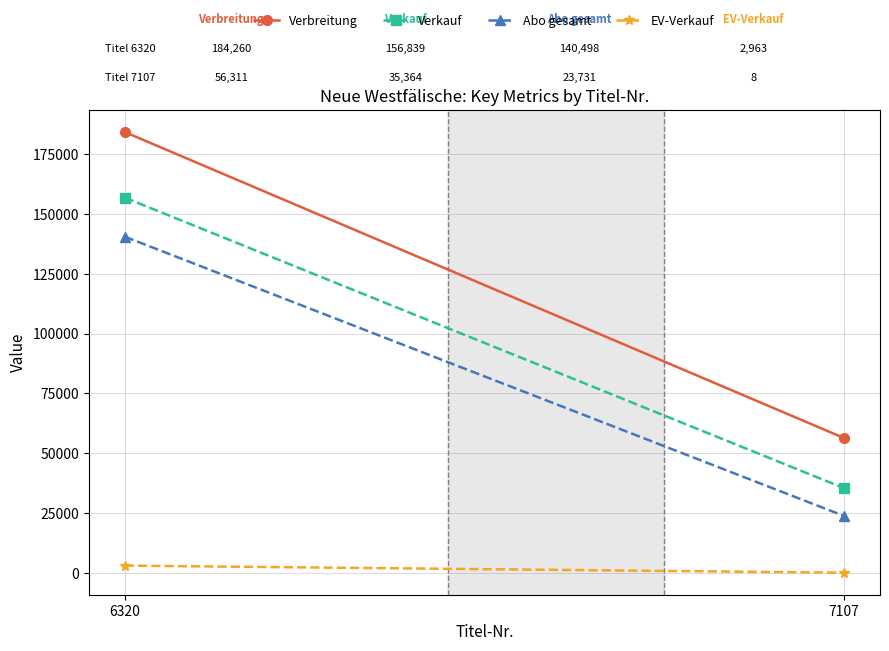

What is the spread (max minus min) of values at 7107?

56303